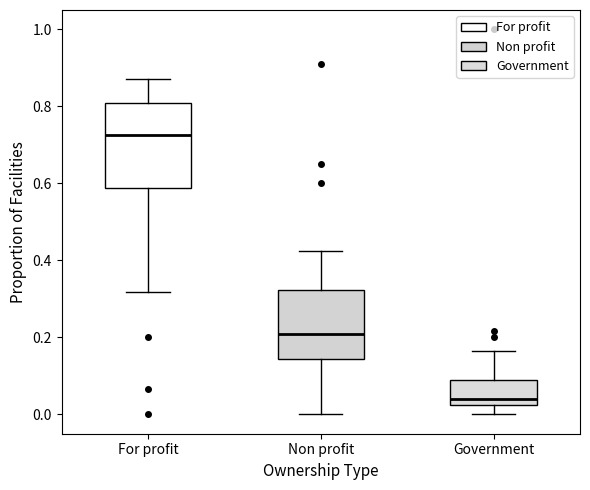

Comparing the boxes themselves (not the whiskers), which one is the tallest?

For profit